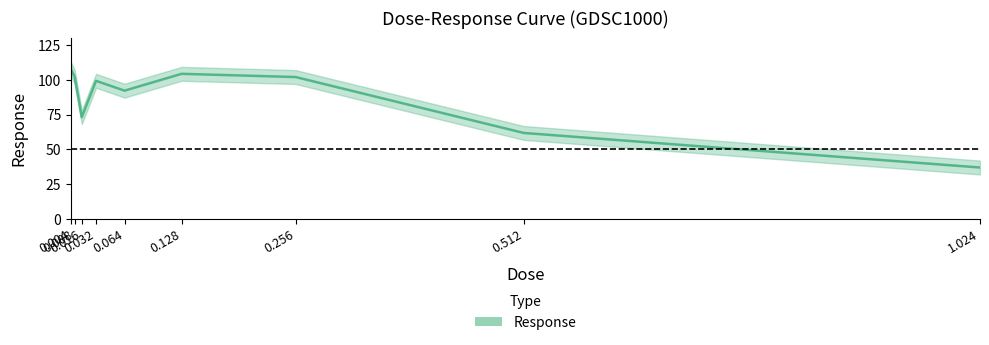

True or false: the data shows 18.2 at 1.024.

False